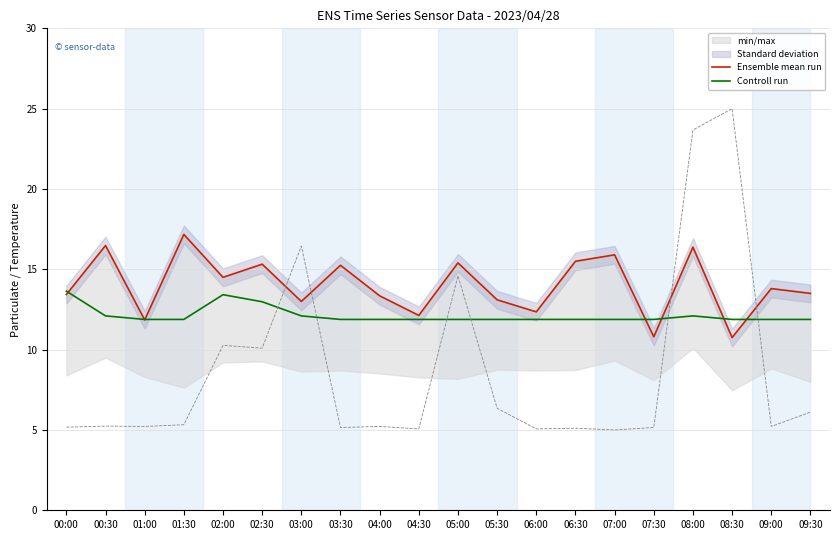

At which category does Controll run reach its first local peak?

02:00